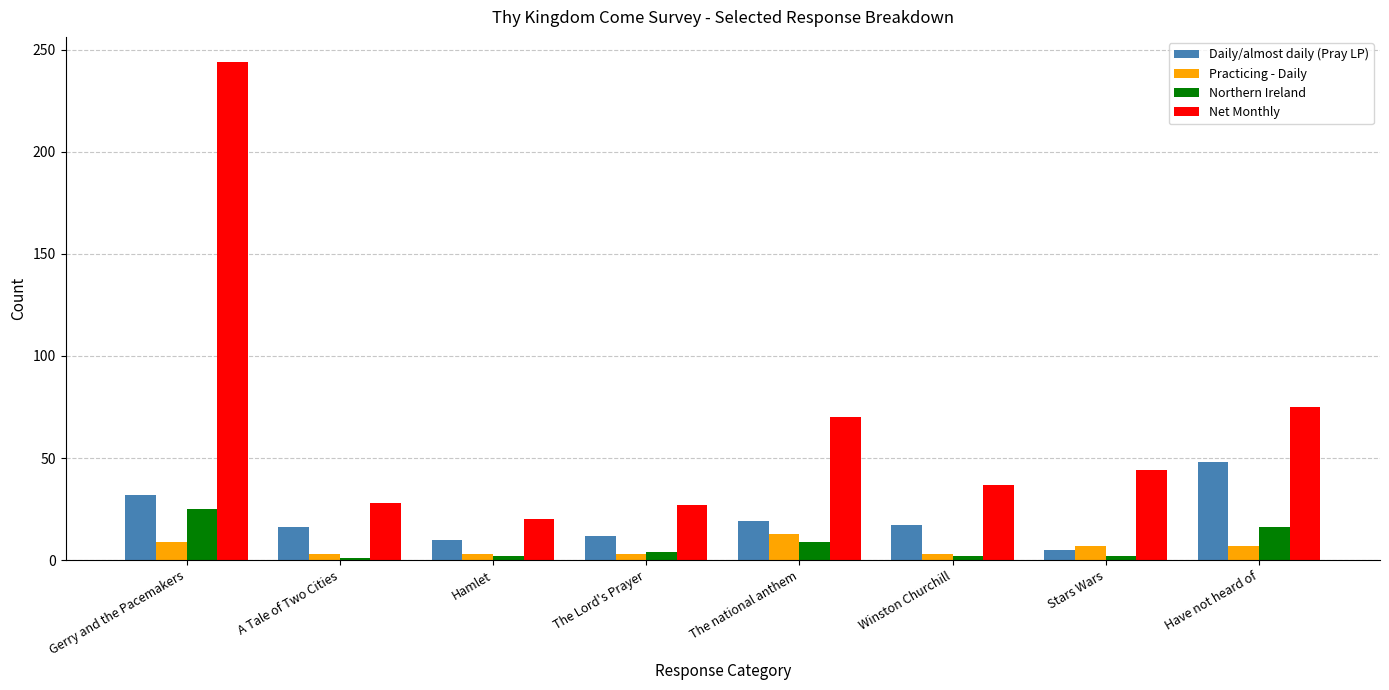

What is the sum of all Daily/almost daily (Pray LP) values?

159